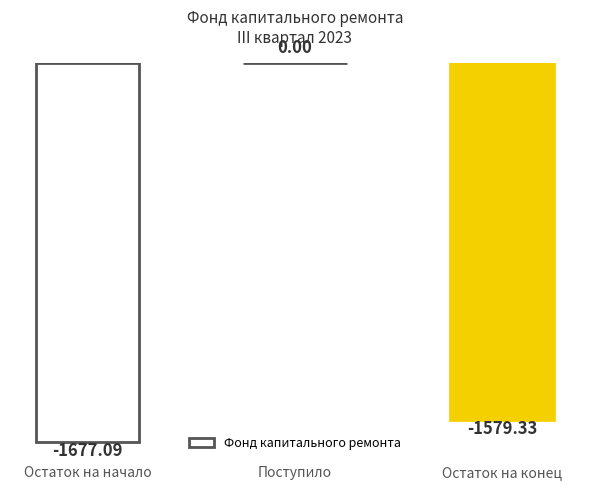

At which label is the value closest to -838?

Остаток на конец